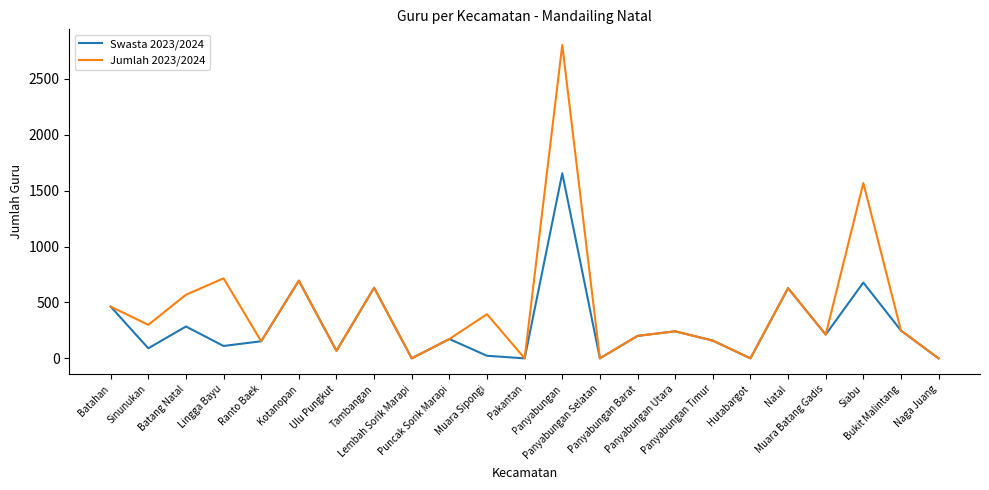

What is the sum of the Jumlah 2023/2024 values at Natal and Sinunukan?

928